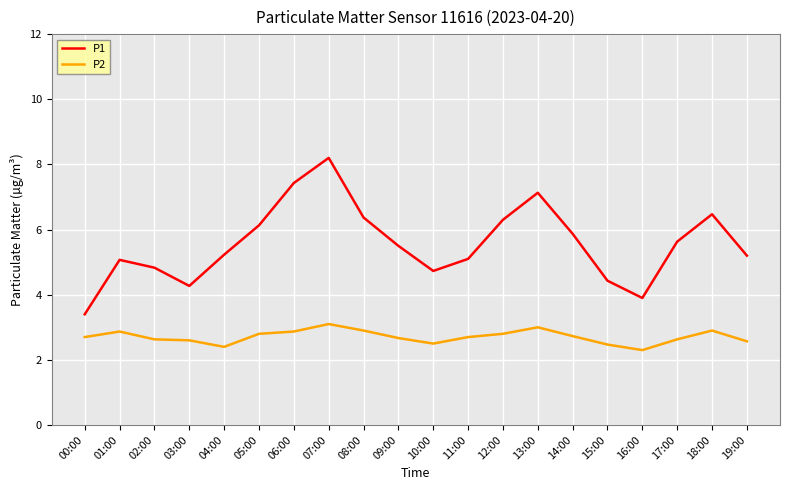

Which series has the widest spread of values?

P1